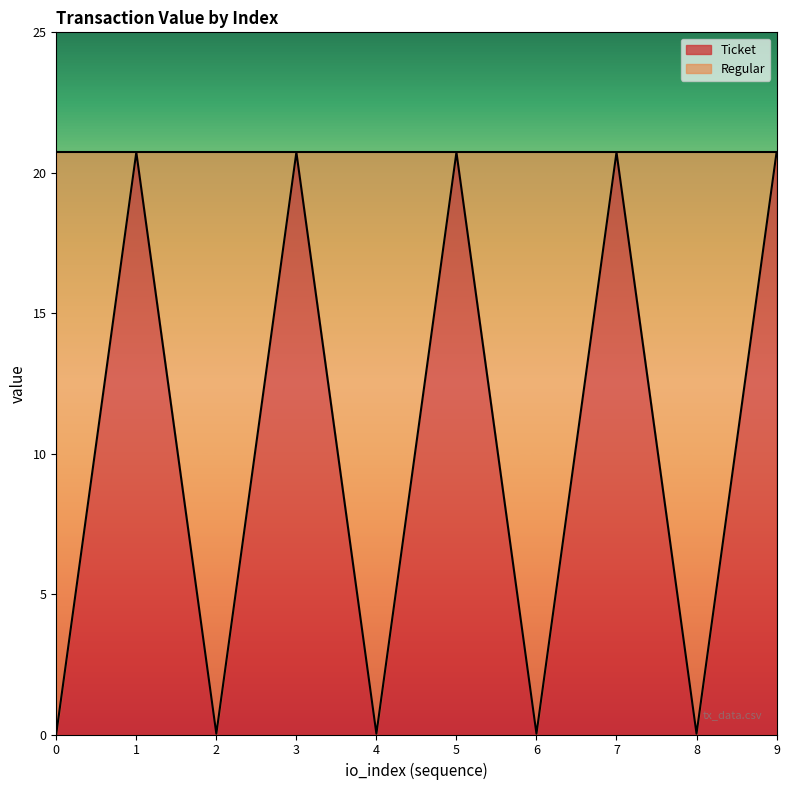

True or false: there are more than 1 points higher than both neighbors.

True